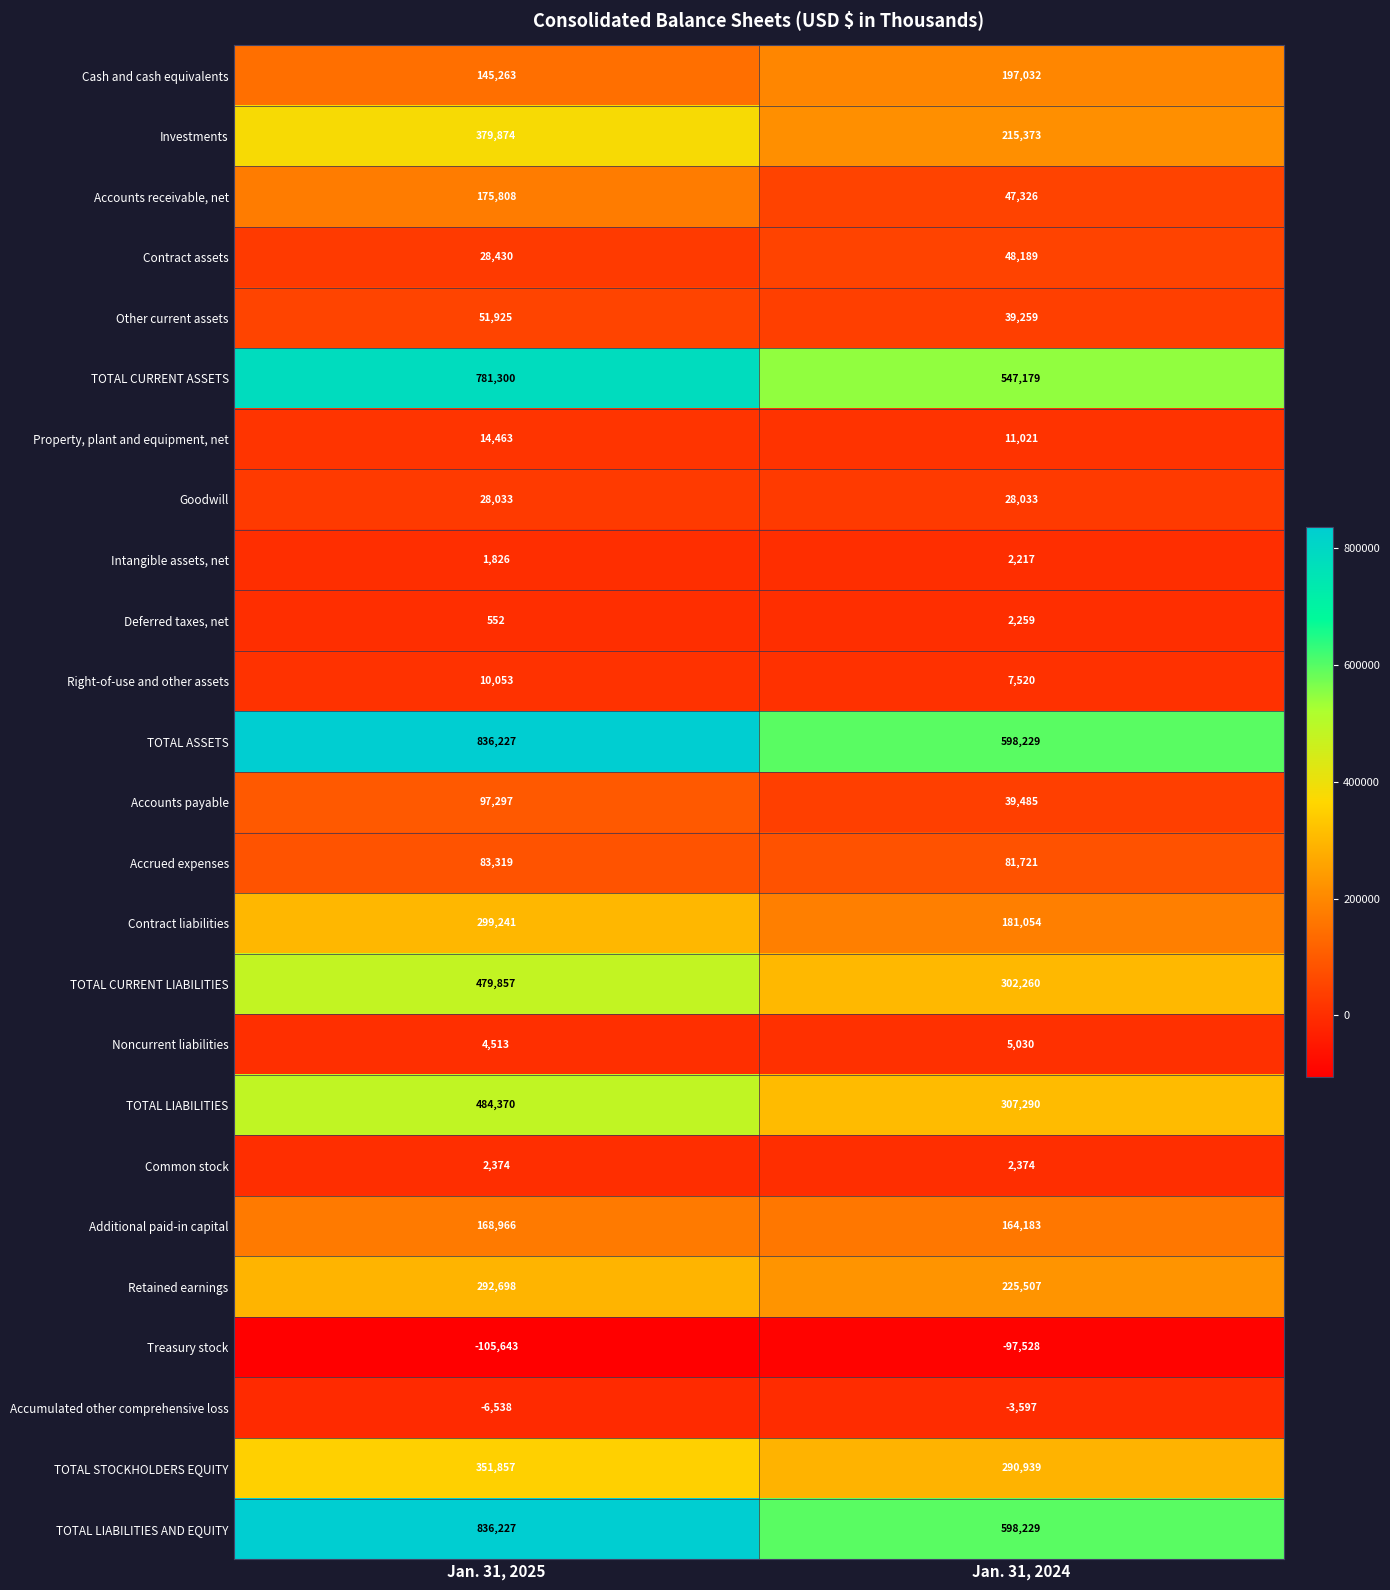

What value does the Common stock series have at Jan. 31, 2025?

2374